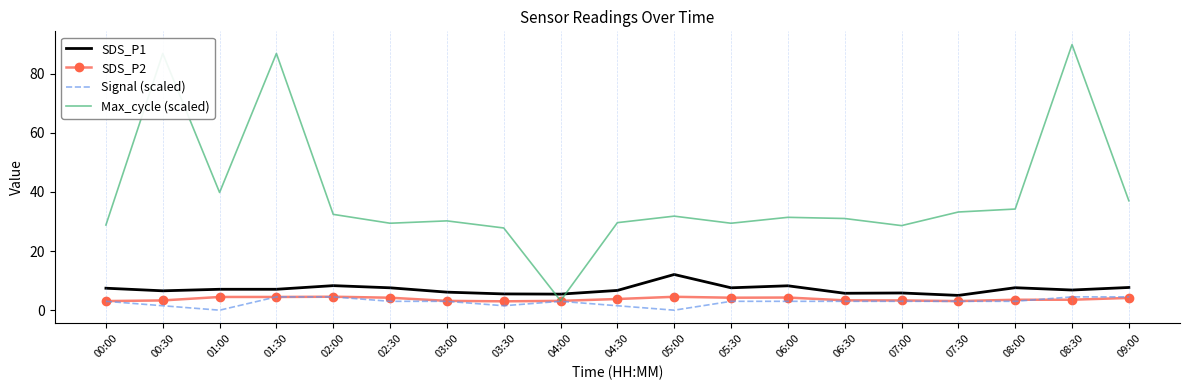

What is the difference between the SDS_P2 values at 03:00 and 06:30?

0.2